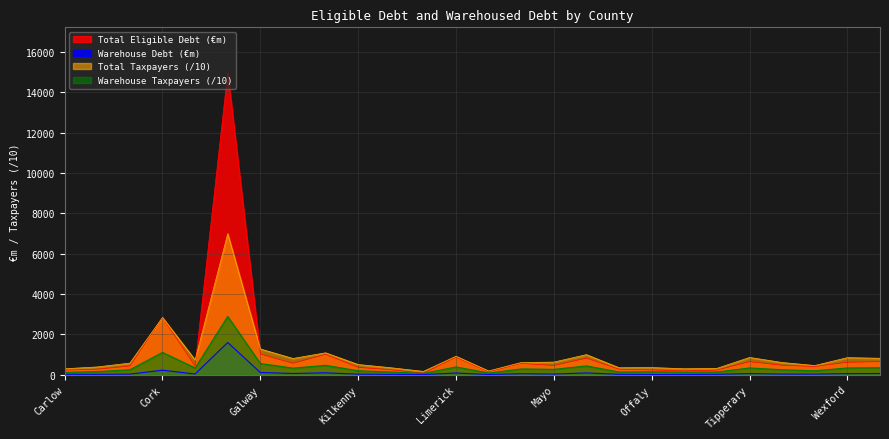

How many data points in Warehouse Taxpayers are above 270?

12